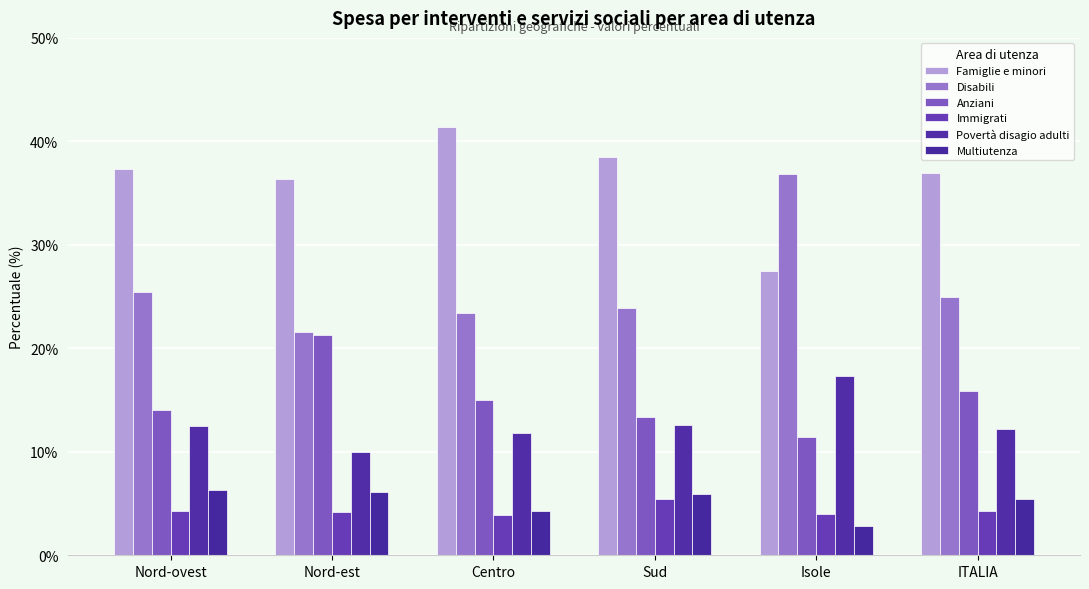

The value of Anziani at Nord-est is 33.6. True or false?

False